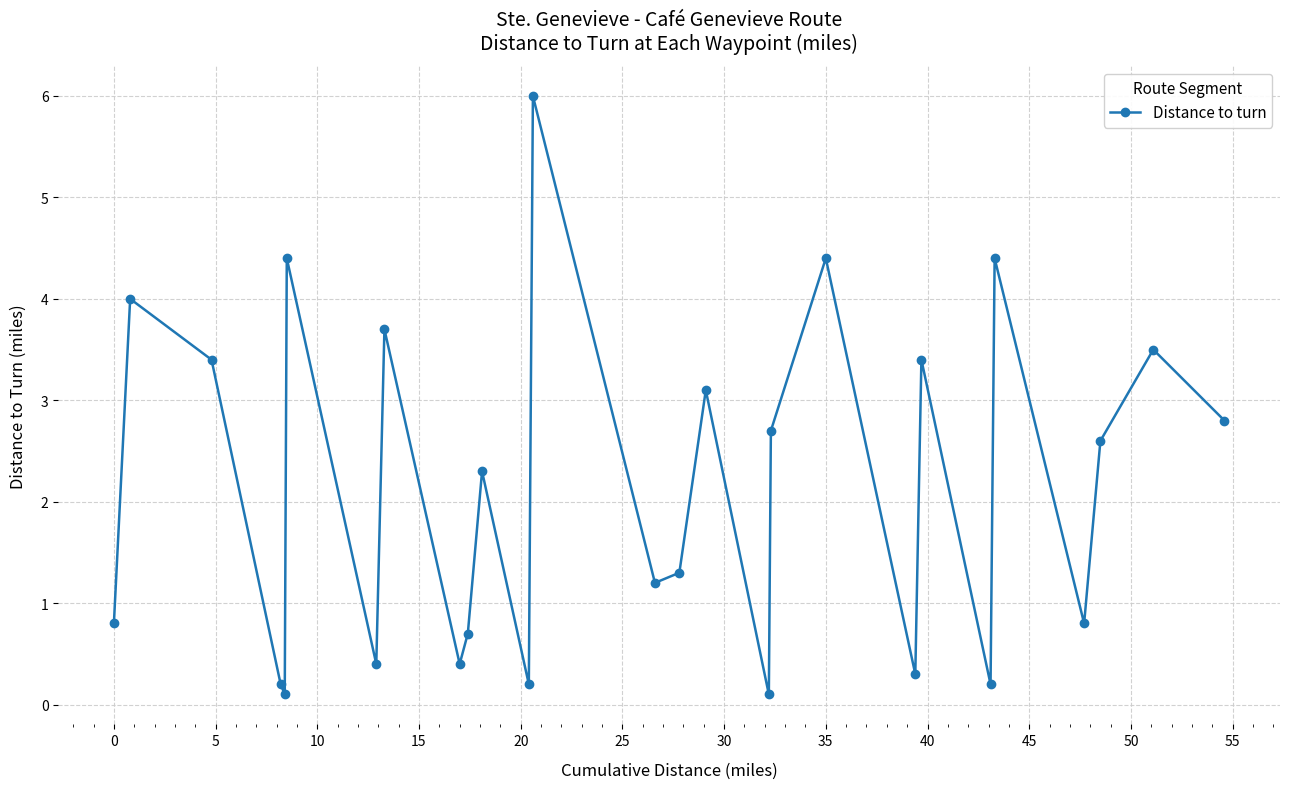

What is the value of the 1st point from the left?

0.8